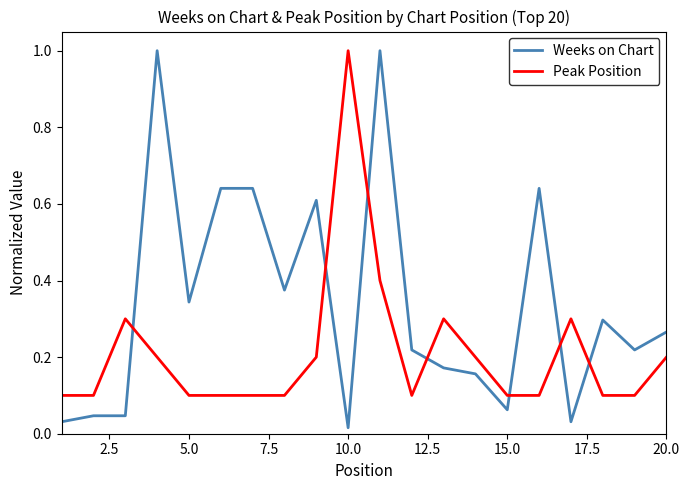

Which series has the widest spread of values?

Weeks on Chart